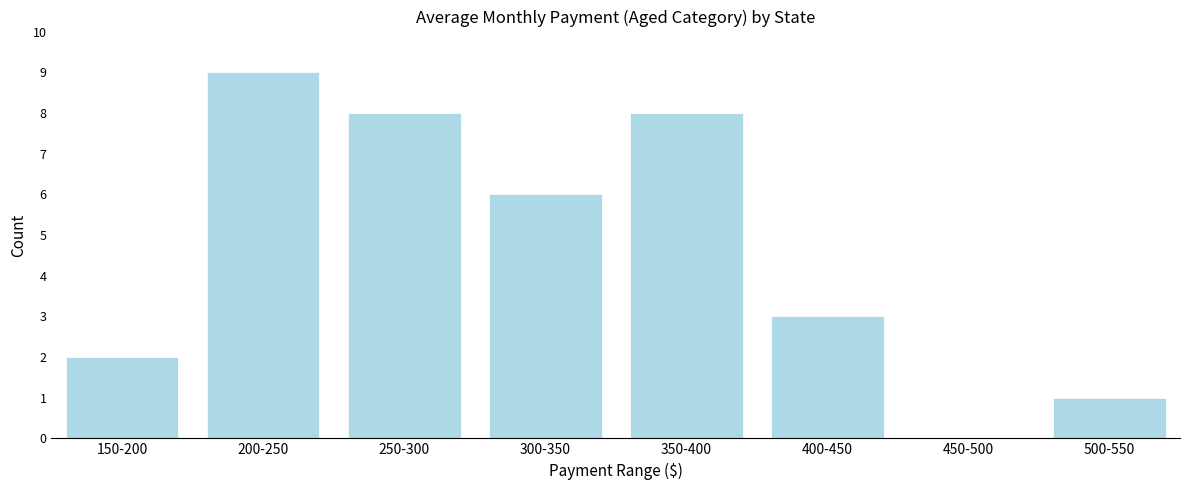

Reading left to right, list all the values displayed in this chart.

150-200=2	200-250=9	250-300=8	300-350=6	350-400=8	400-450=3	450-500=0	500-550=1